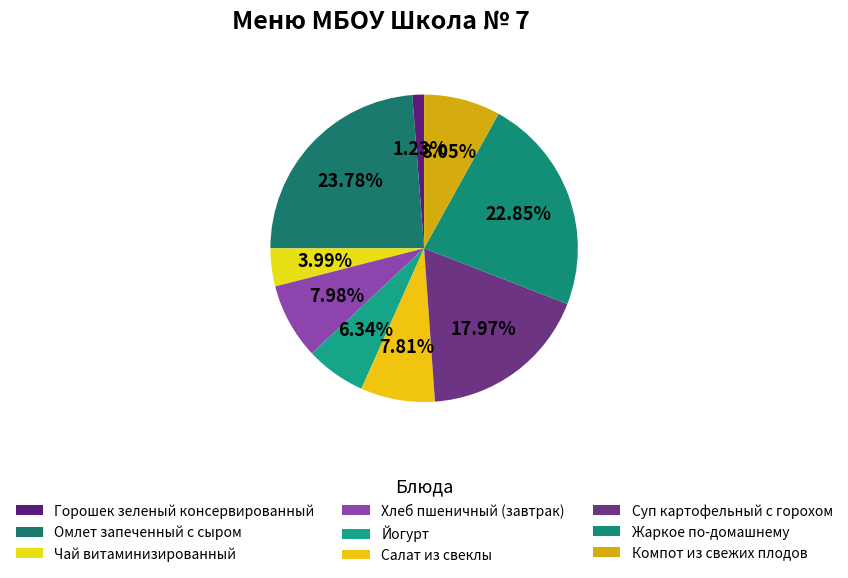

How many slices are in this pie chart?

9